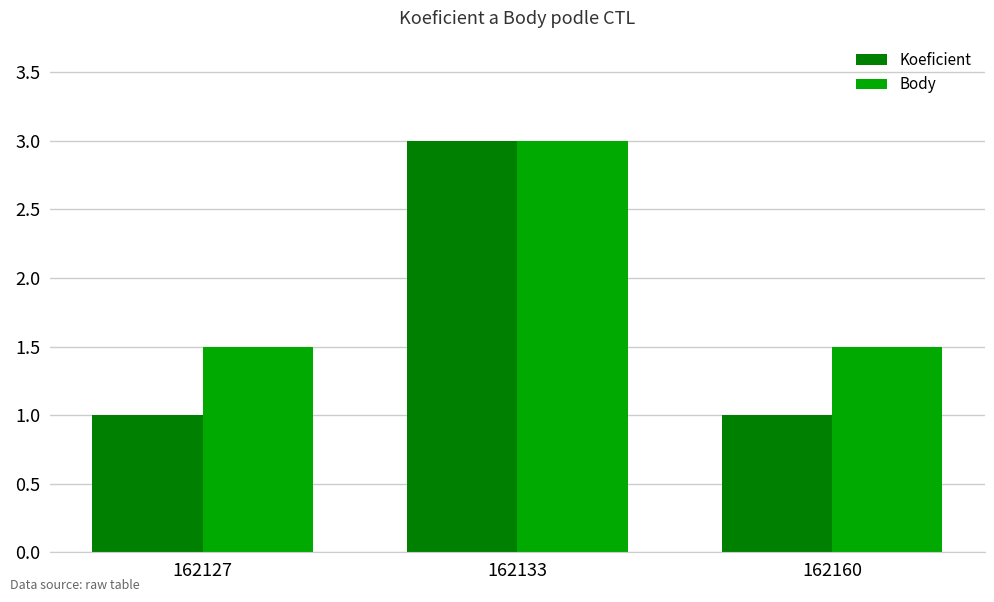

Which series has the largest total across all categories?

Body